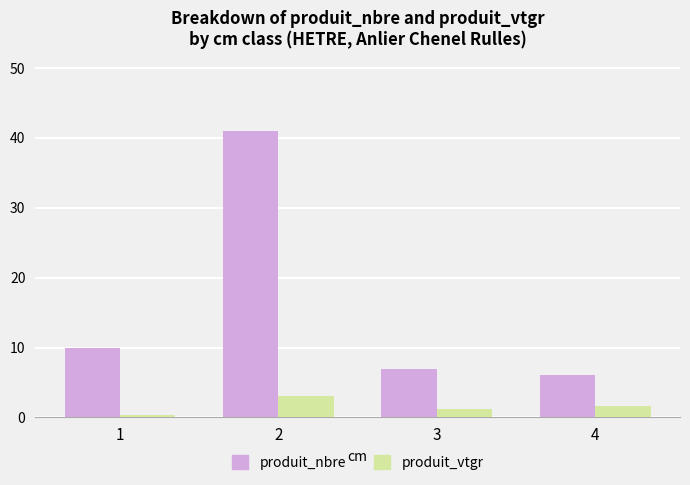

Is it true that produit_nbre equals 6.0 at 4?

True